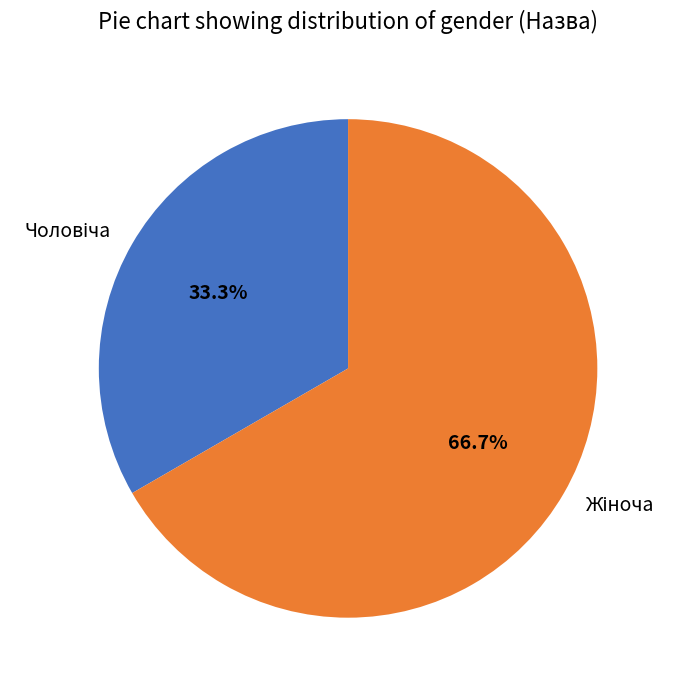

Is there any slice that represents more than half of the pie?

Yes